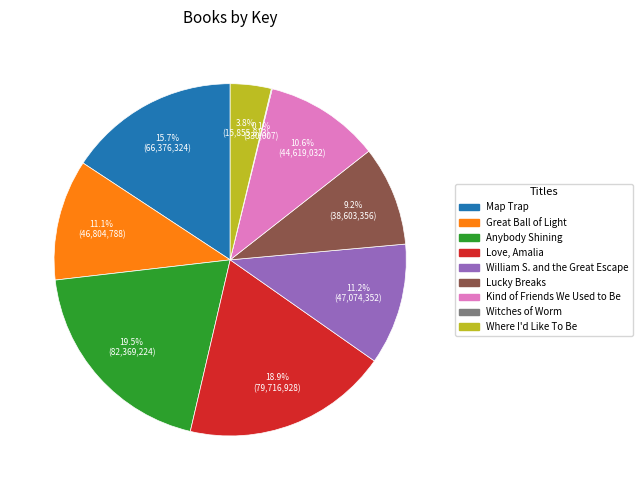

Combined, what portion of the pie is Love, Amalia and Lucky Breaks?

28.1%